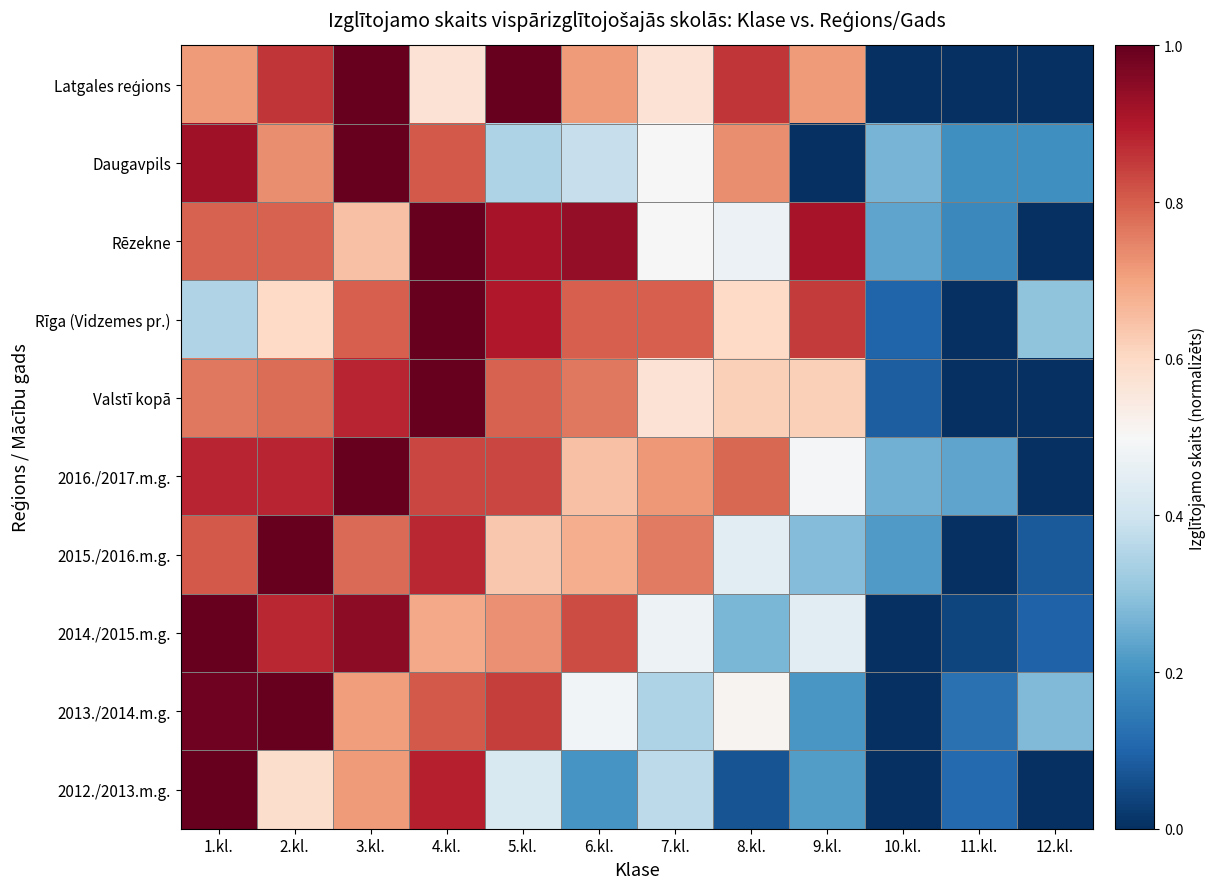

Which category has the lowest value across all series?

10.kl.